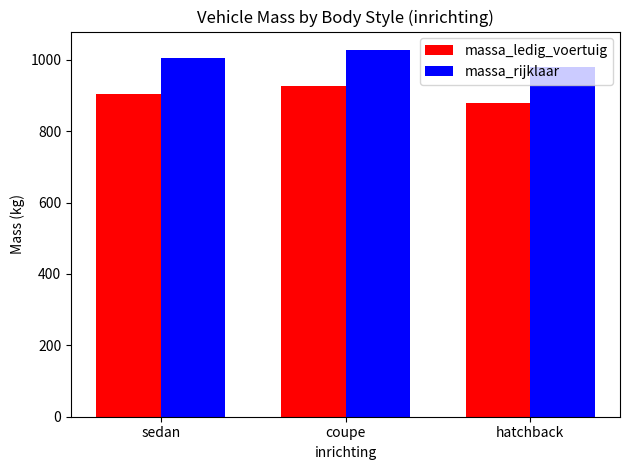

How many bars are there in each group?

2